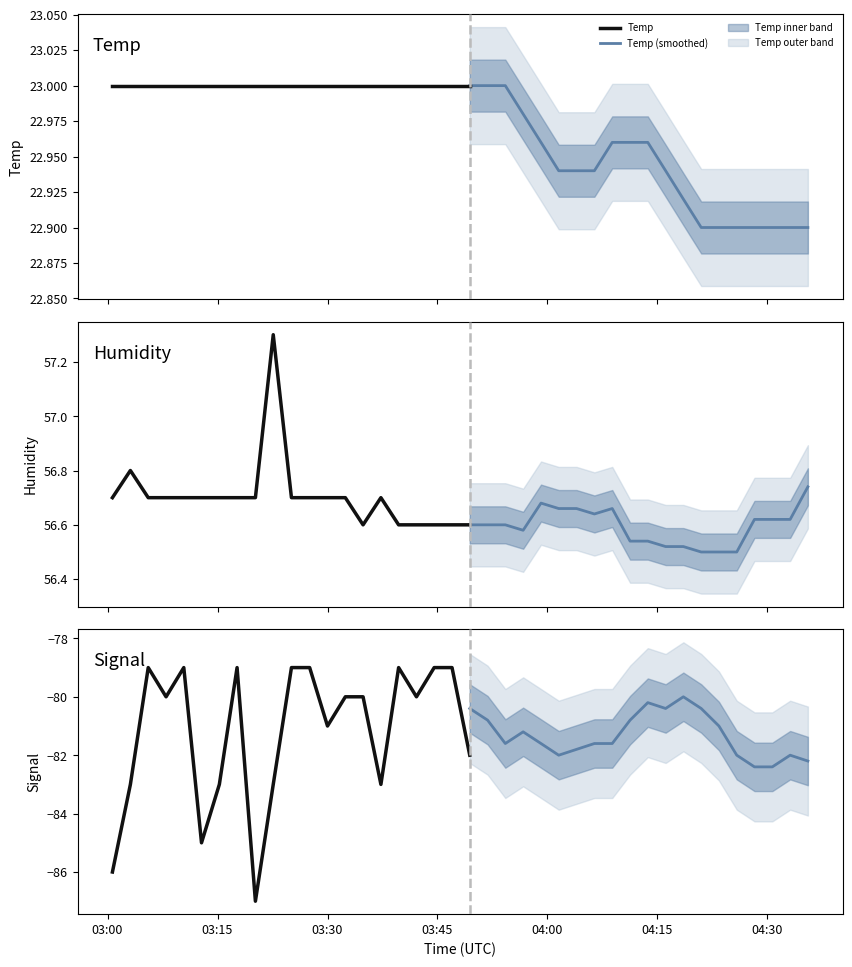

How many lines are shown in the chart?

3